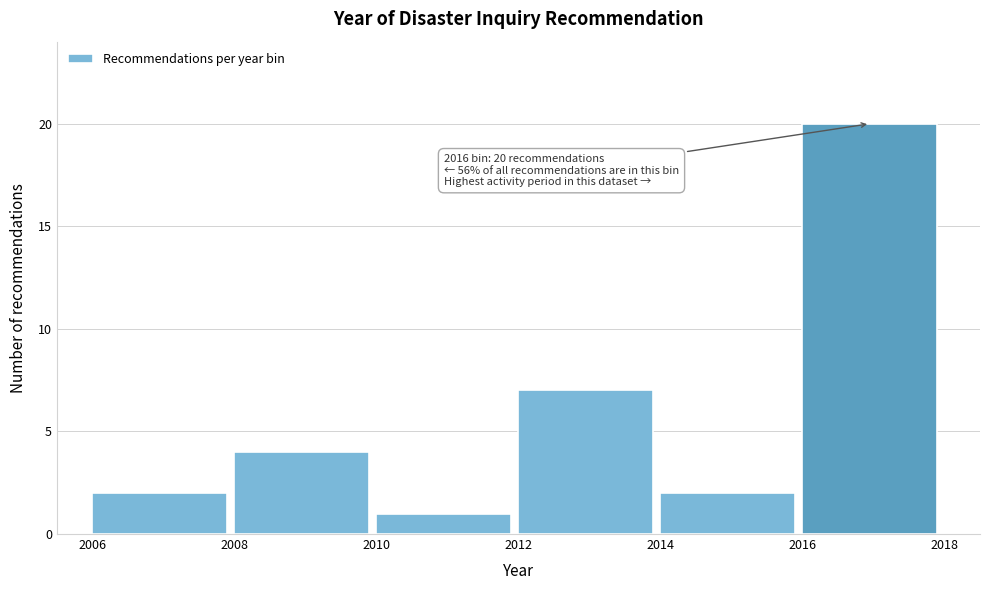

Reading right to left, what are all the values shown in this chart?

20	2	7	1	4	2